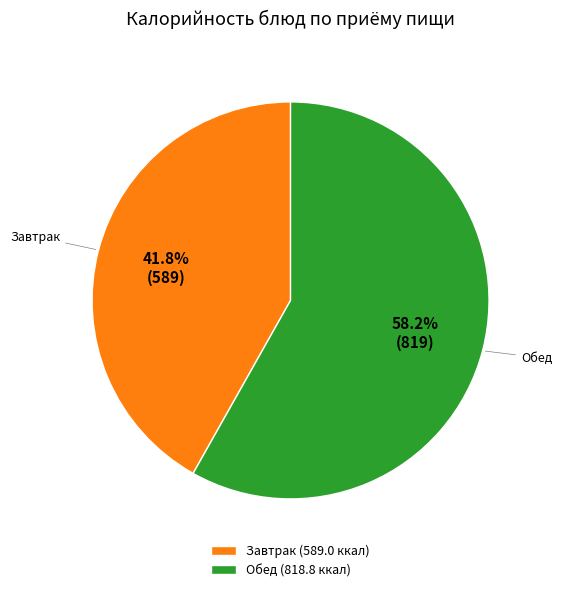

Rank the categories by value from lowest to highest.

Завтрак (589.0 ккал), Обед (818.8 ккал)